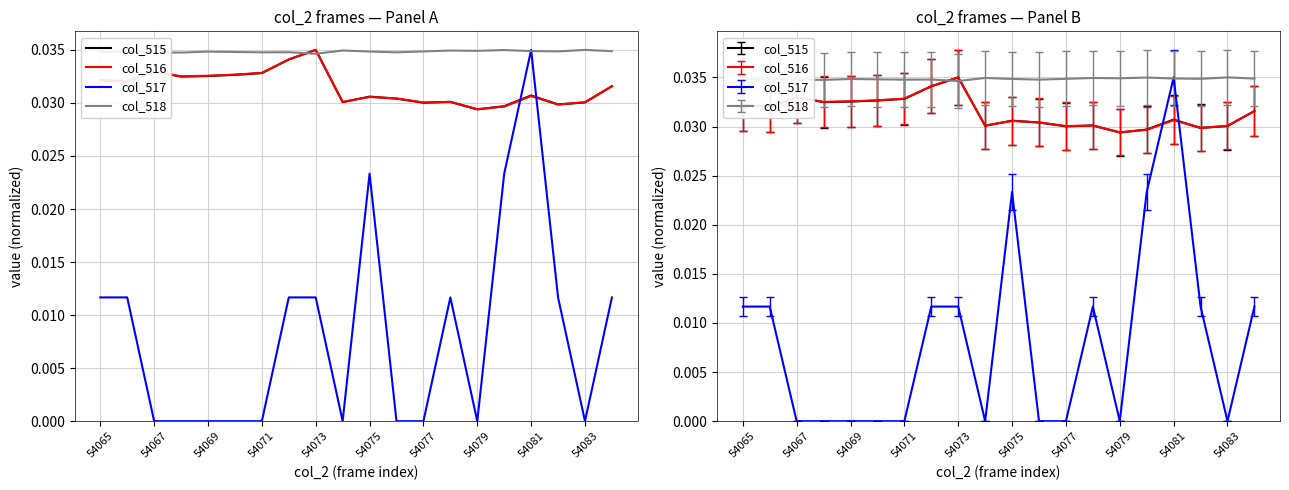

How many lines are shown in the chart?

4